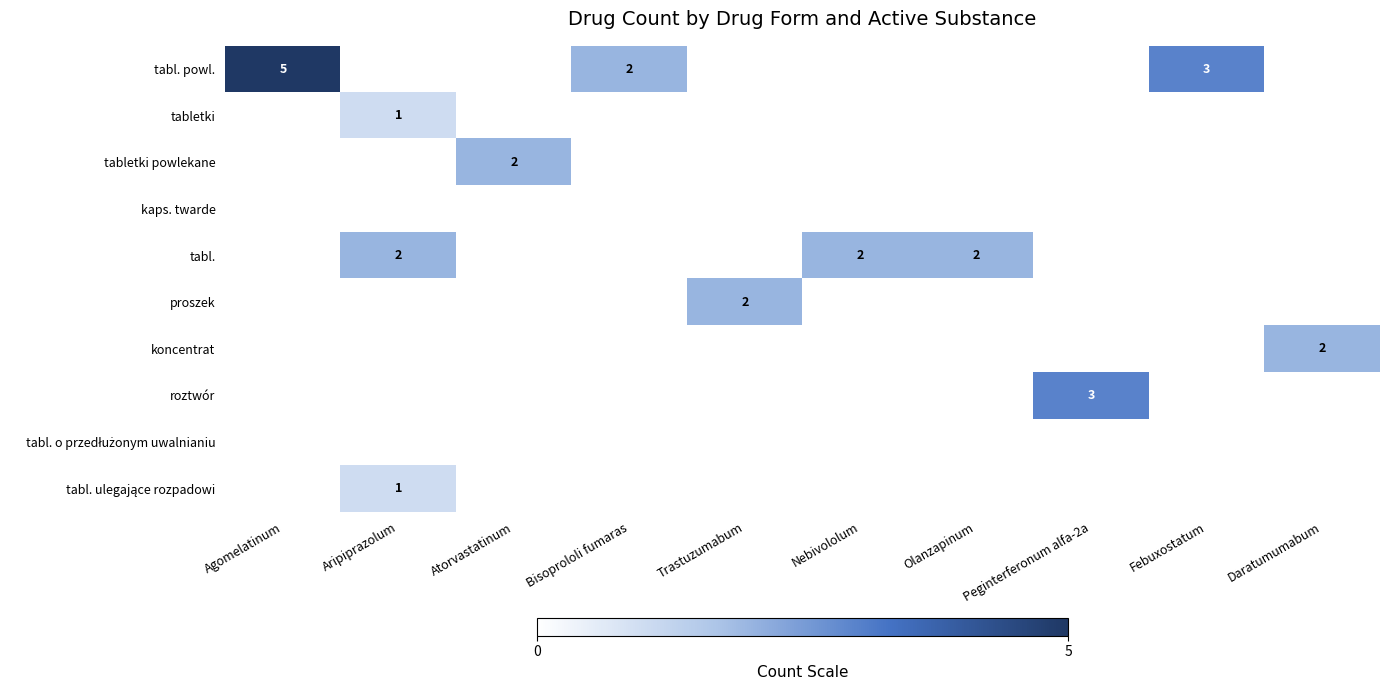

The tabl. series shows 2 at Nebivololum. True or false?

True